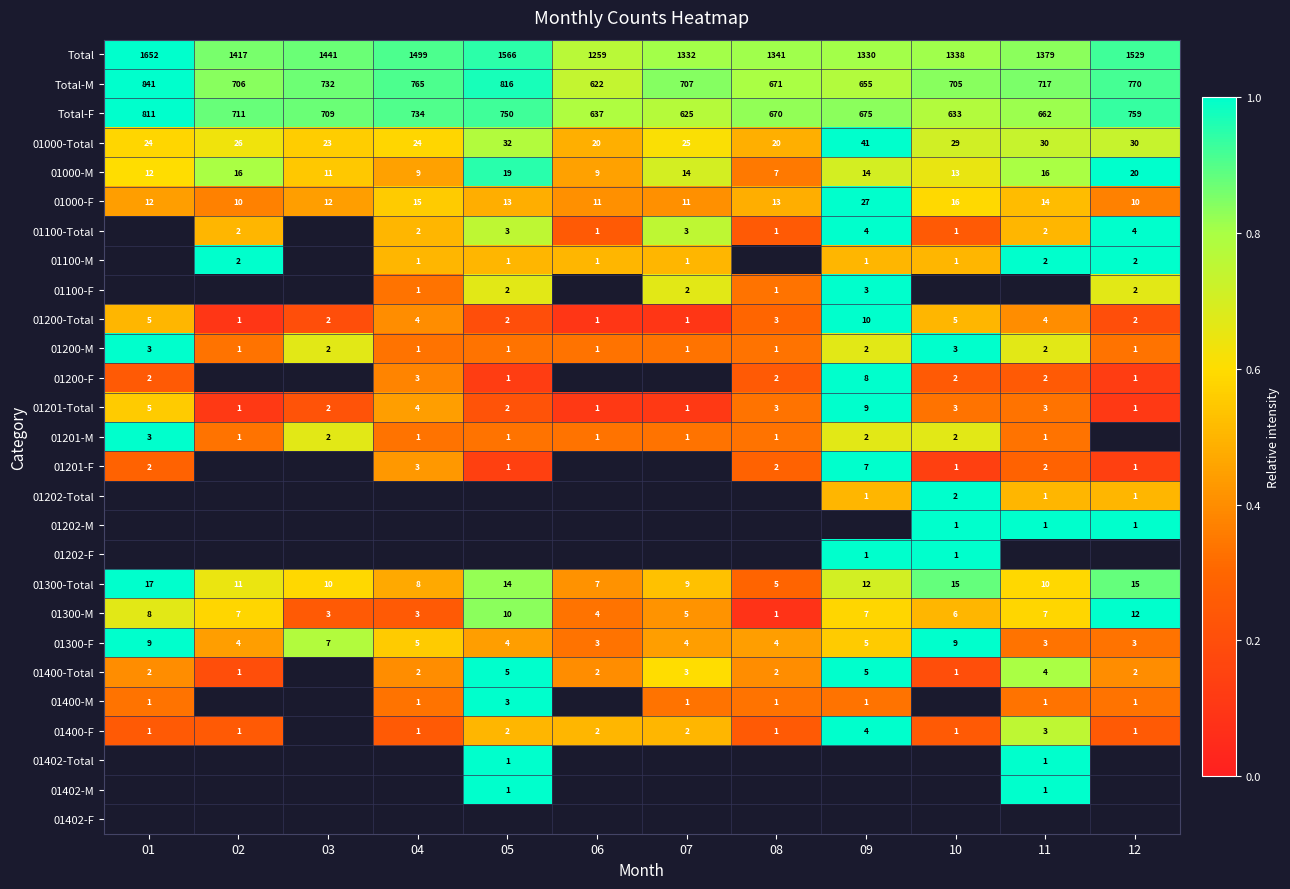

The value of 01201-Total at 11 is 3. True or false?

True